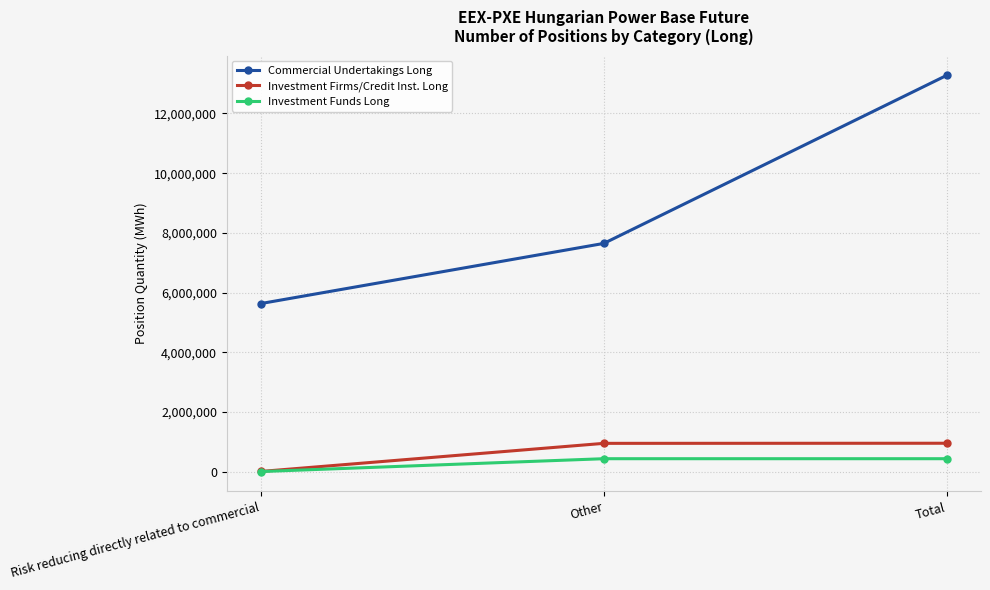

Read the Investment Firms/Credit Inst. Long value at Total, to the nearest 10.

948970